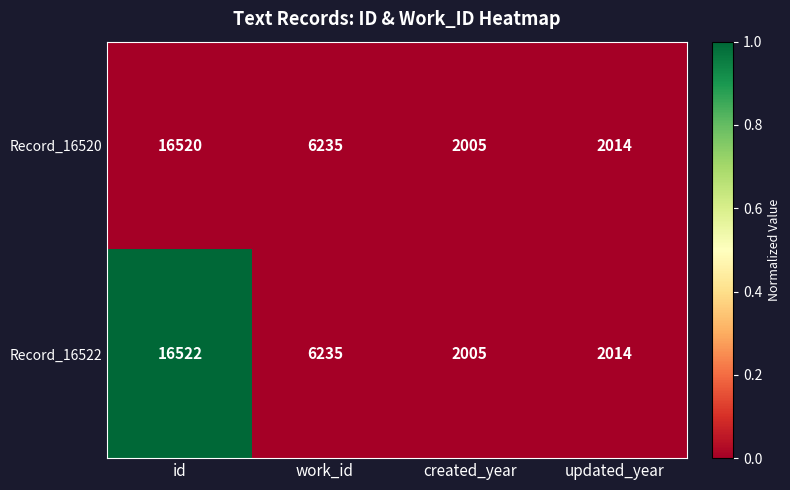

List the series in order of their peak value, highest first.

Record_16522, Record_16520